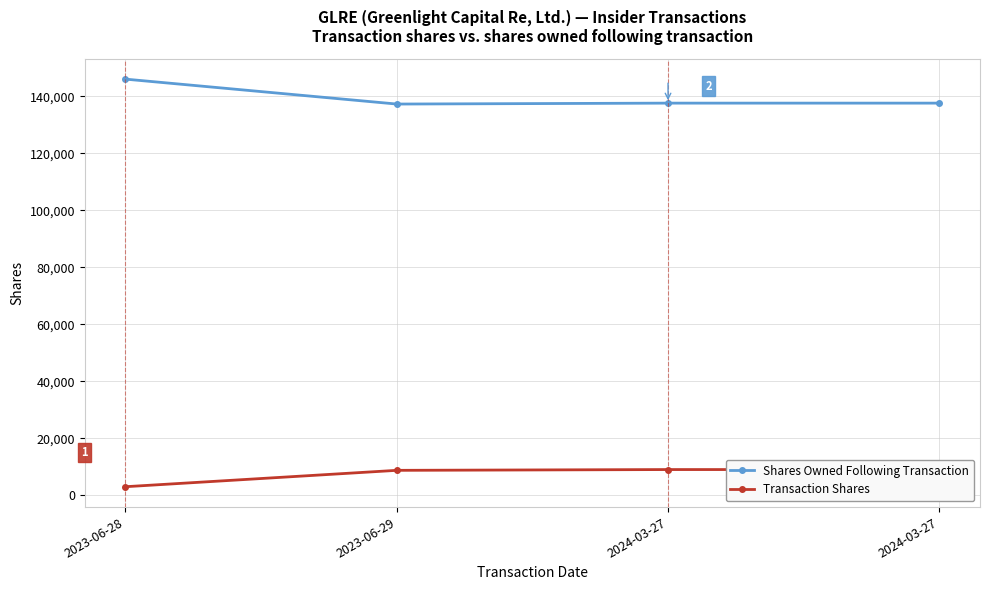

Reading left to right, list all the values displayed in this chart.

Shares Owned Following Transaction: 2023-06-28=146013	2023-06-29=137268	2024-03-27=137591	2024-03-27=137591
Transaction Shares: 2023-06-28=3000	2023-06-29=8745	2024-03-27=9019	2024-03-27=9019